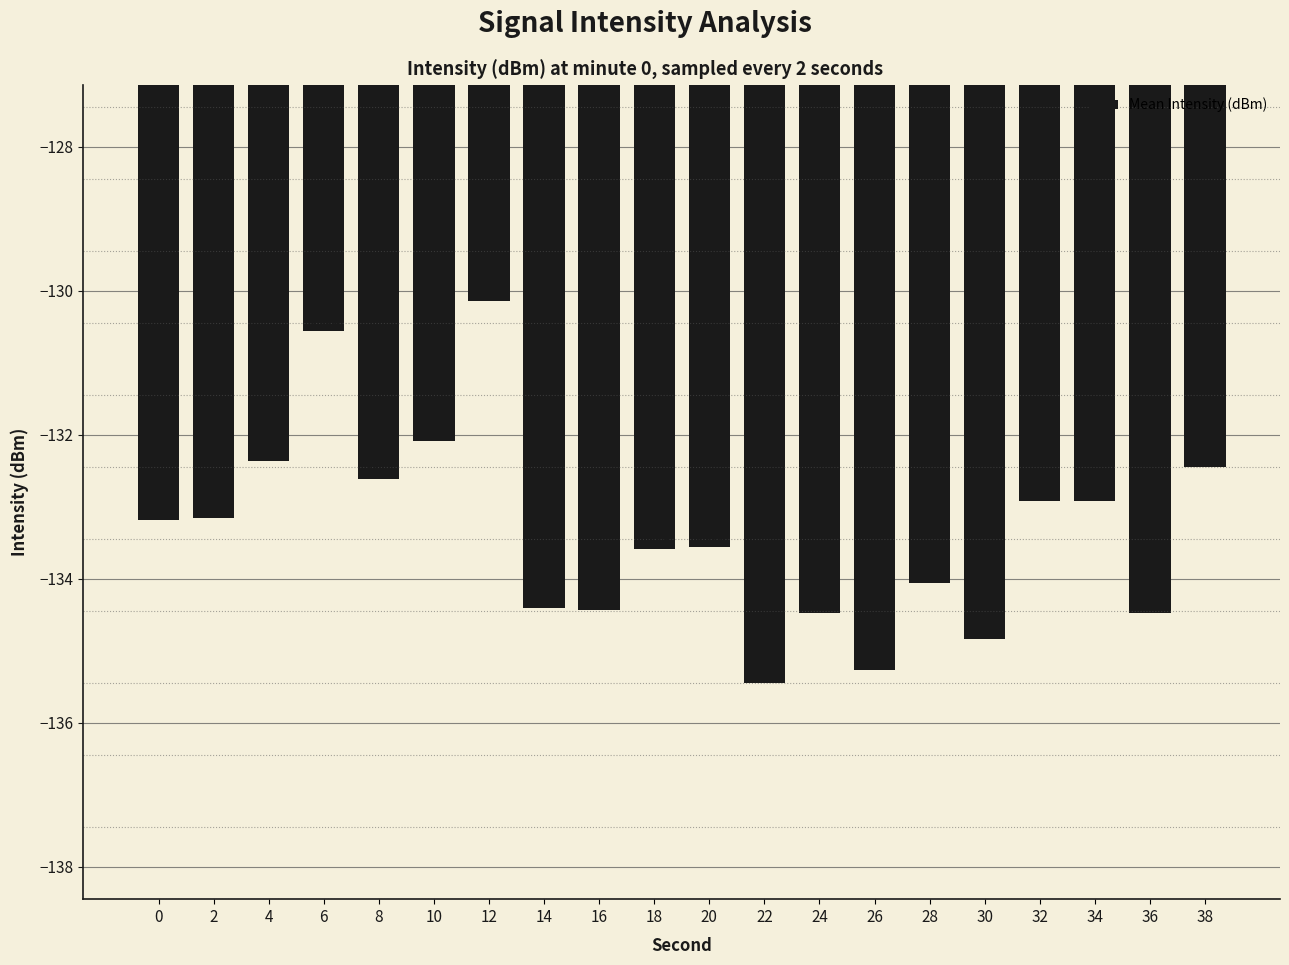

At which category does the chart reach its minimum across all series?

22